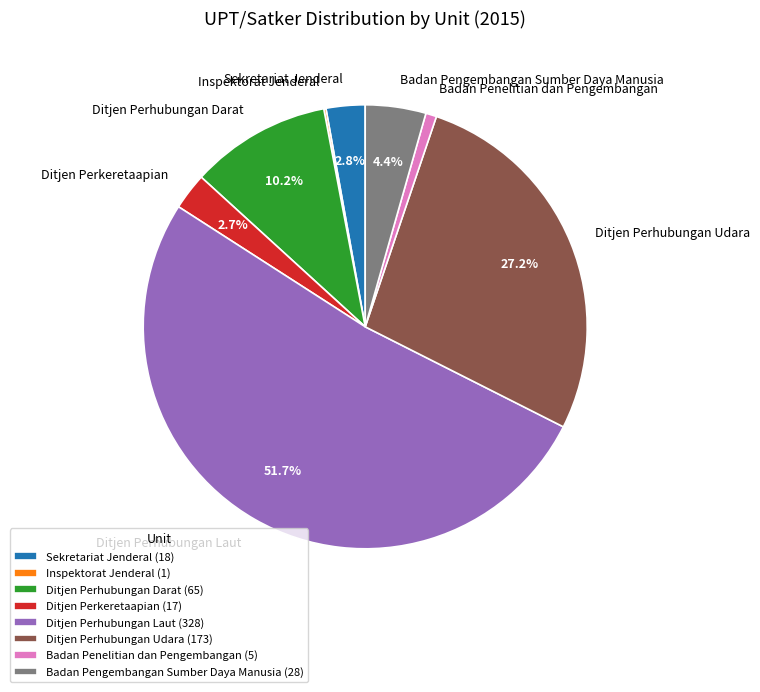

To the nearest percent, what is the difference between the largest and smallest slice percentages?

51%